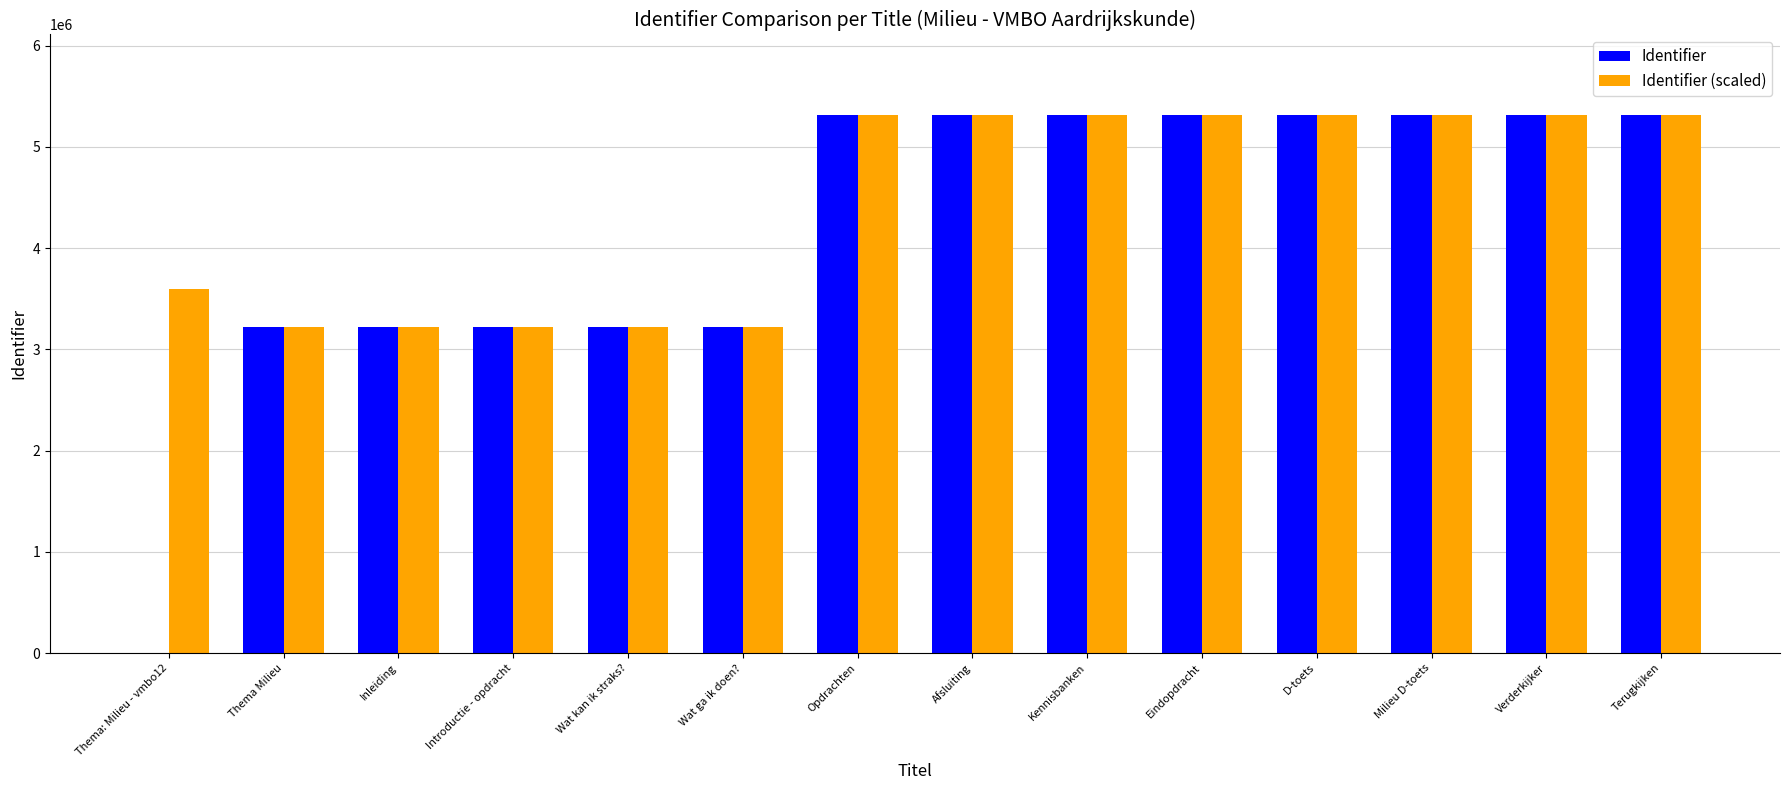

Where is Identifier (scaled) nearest to the value 4268203?

Thema: Milieu - vmbo12